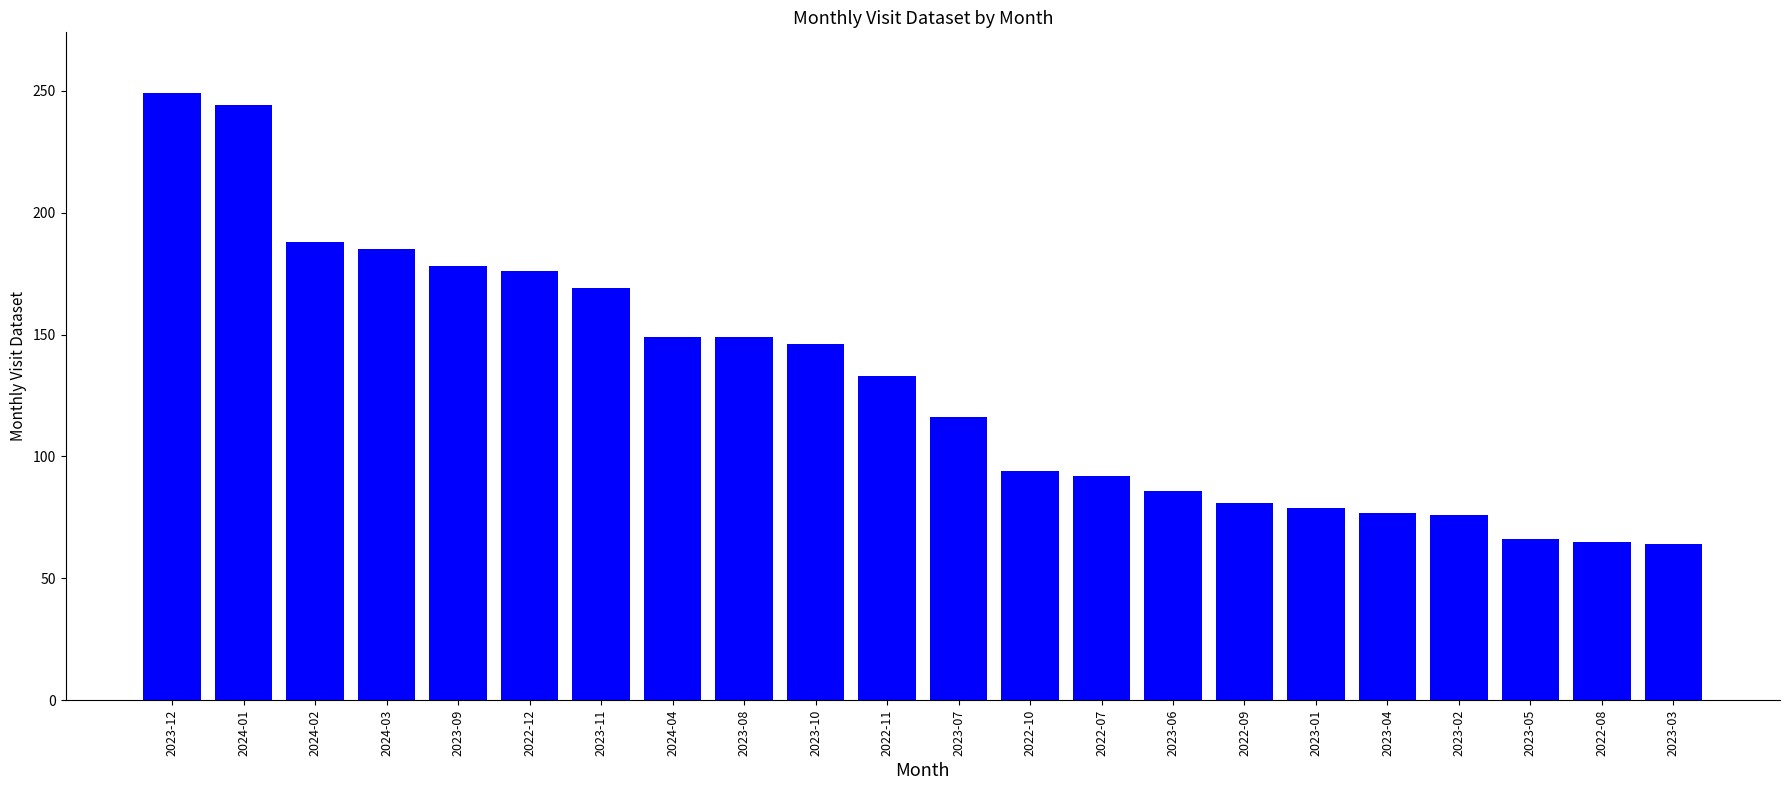

What is the sum of the values at 2023-07 and 2023-08?

265